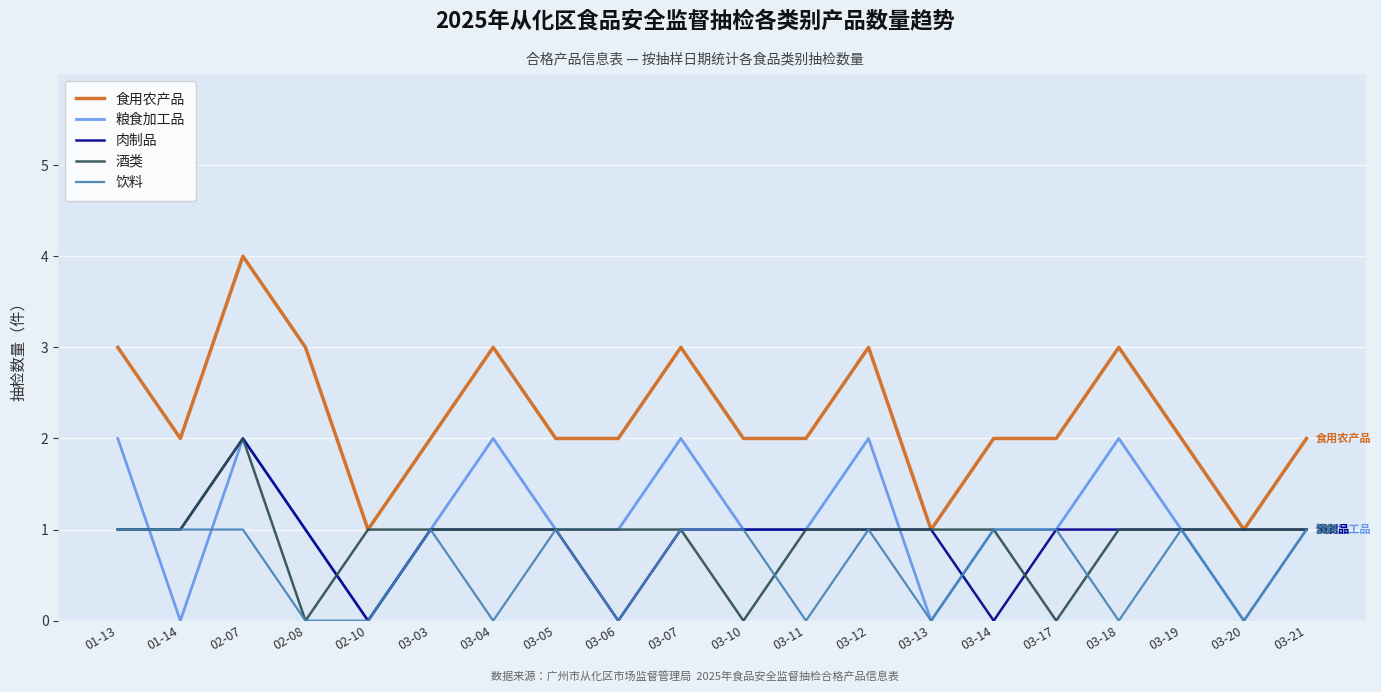

How many 肉制品 values are between 1 and 2?

17